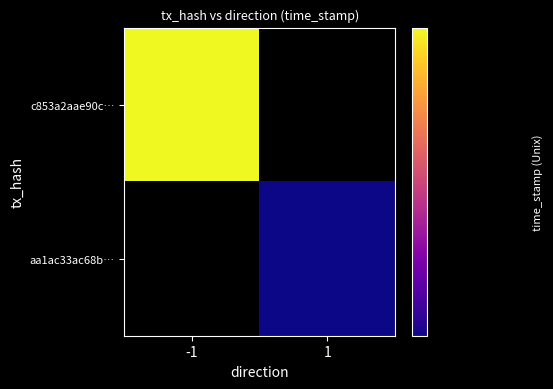

What is the total value across all series at time_stamp?

3240235531